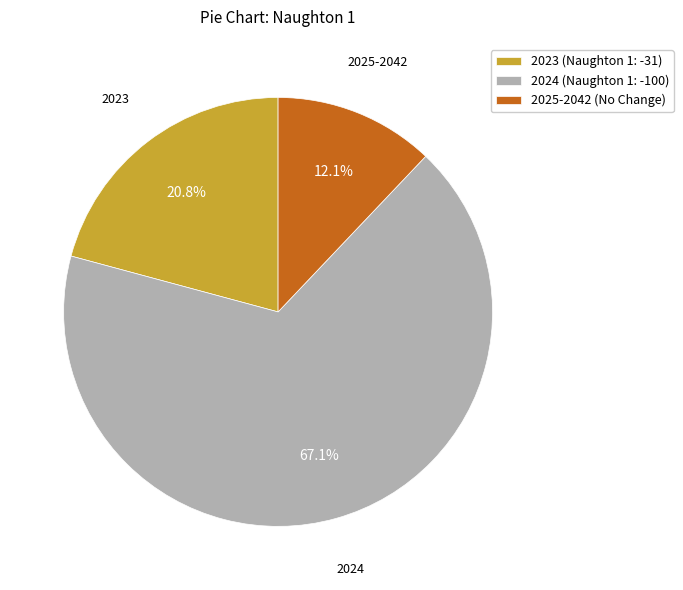

What percentage do 2025-2042 (No Change) and 2024 (Naughton 1: -100) together represent?

79.2%